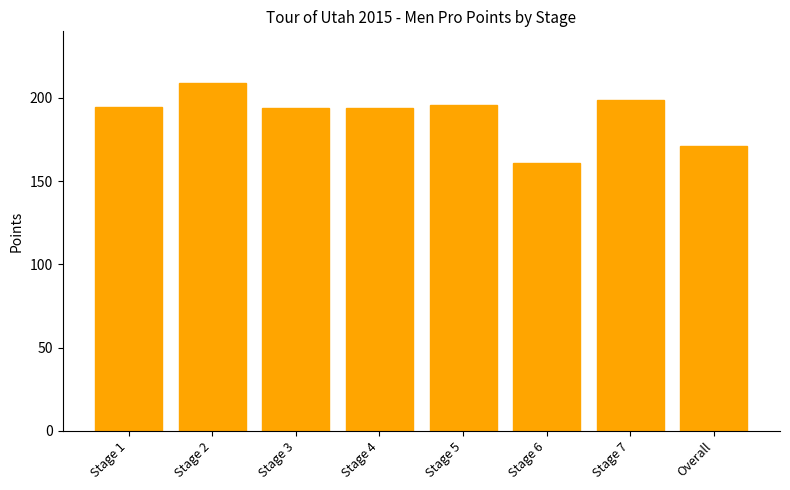

What is the difference between the second highest and second lowest values?

27.4